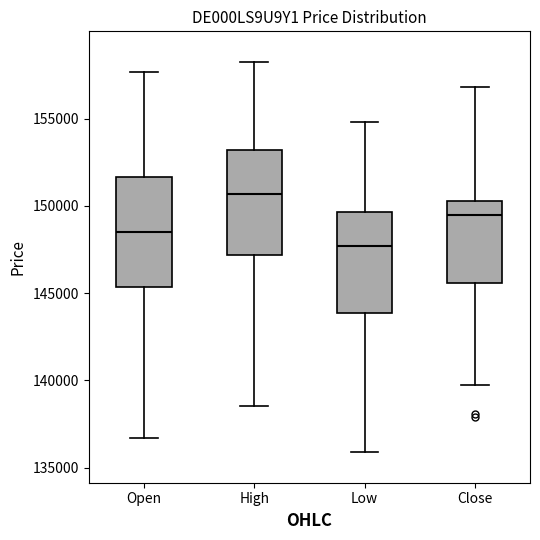

Which box has the lowest median line?

Low